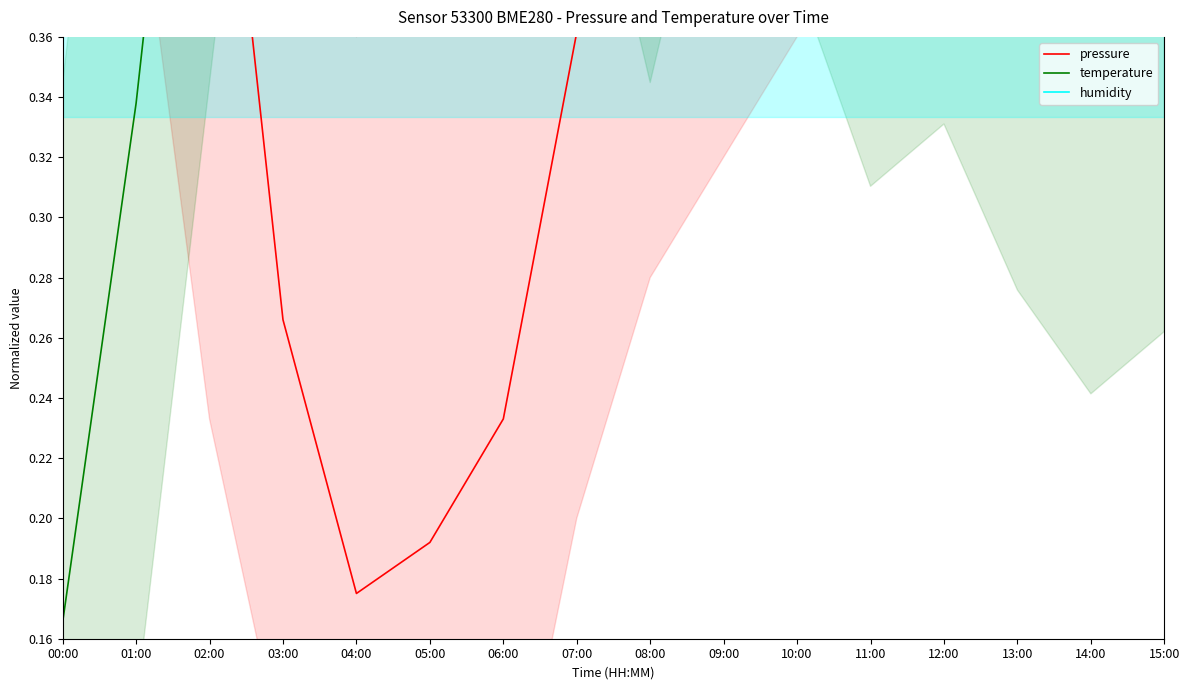

What are all the series names shown in the legend?

pressure, temperature, humidity